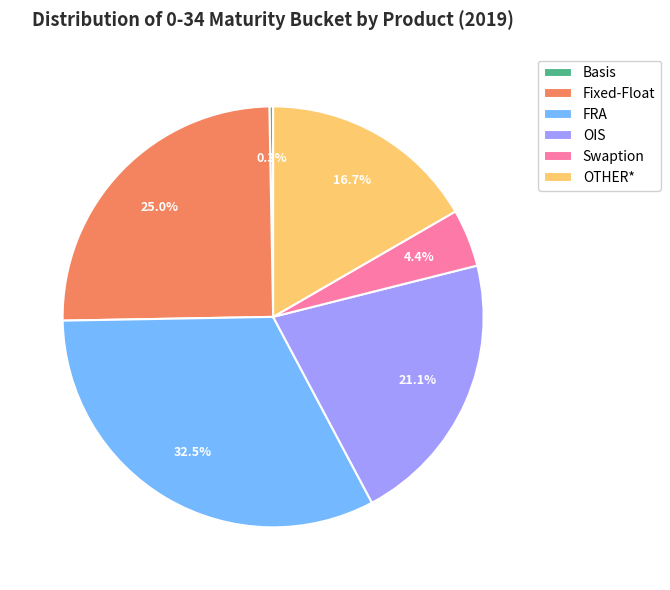

Which has a higher value, Fixed-Float or Swaption?

Fixed-Float